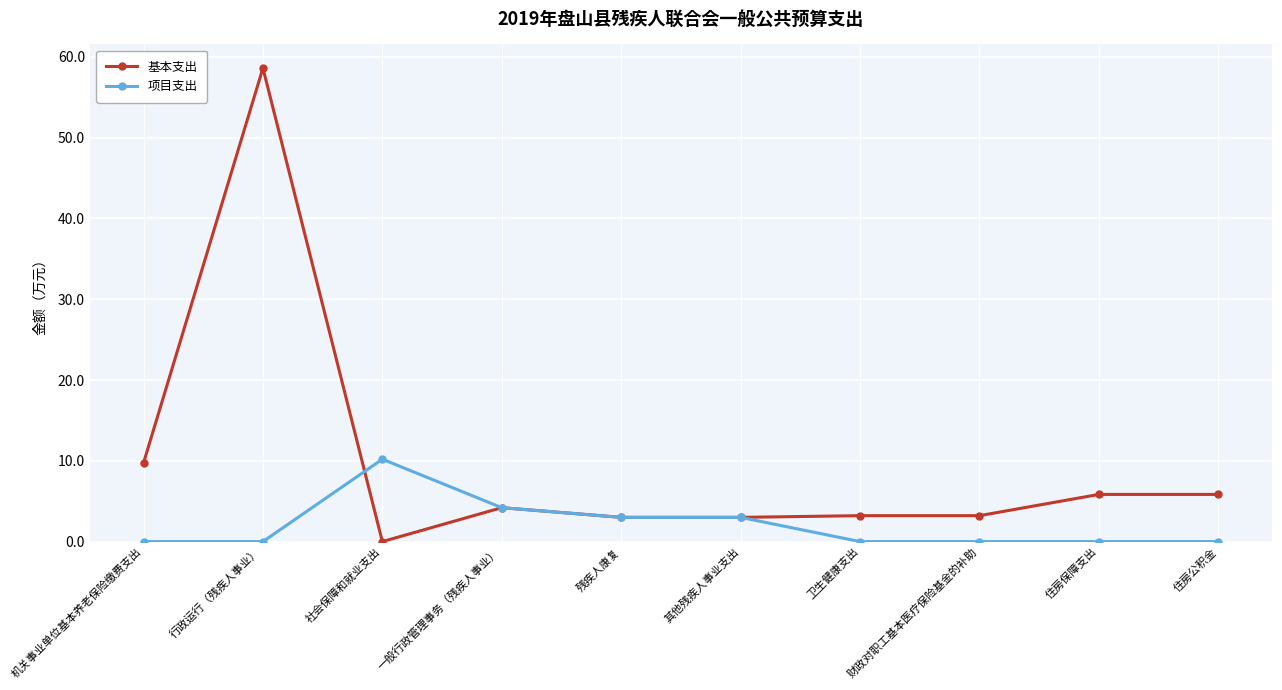

What is the difference between the second highest and minimum values in the 项目支出 series?

4.2